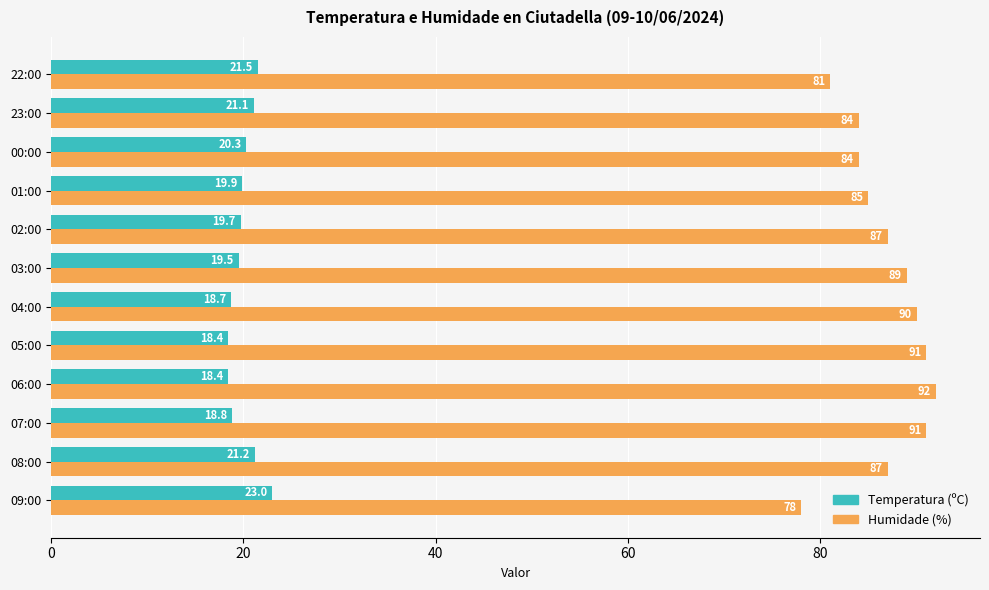

The value of Humidade (%) at 08:00 is 120.6. True or false?

False